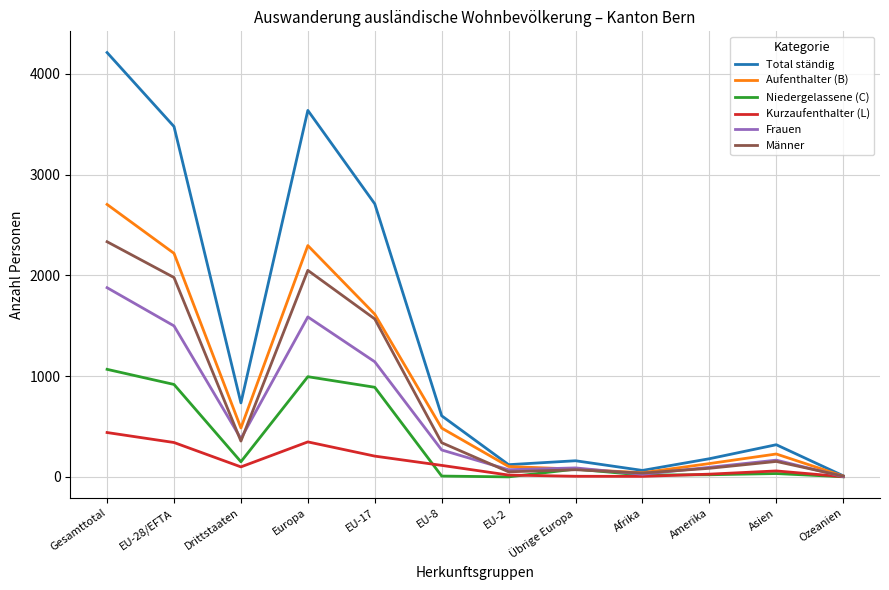

Is it true that Niedergelassene (C) equals 456 at EU-2?

False